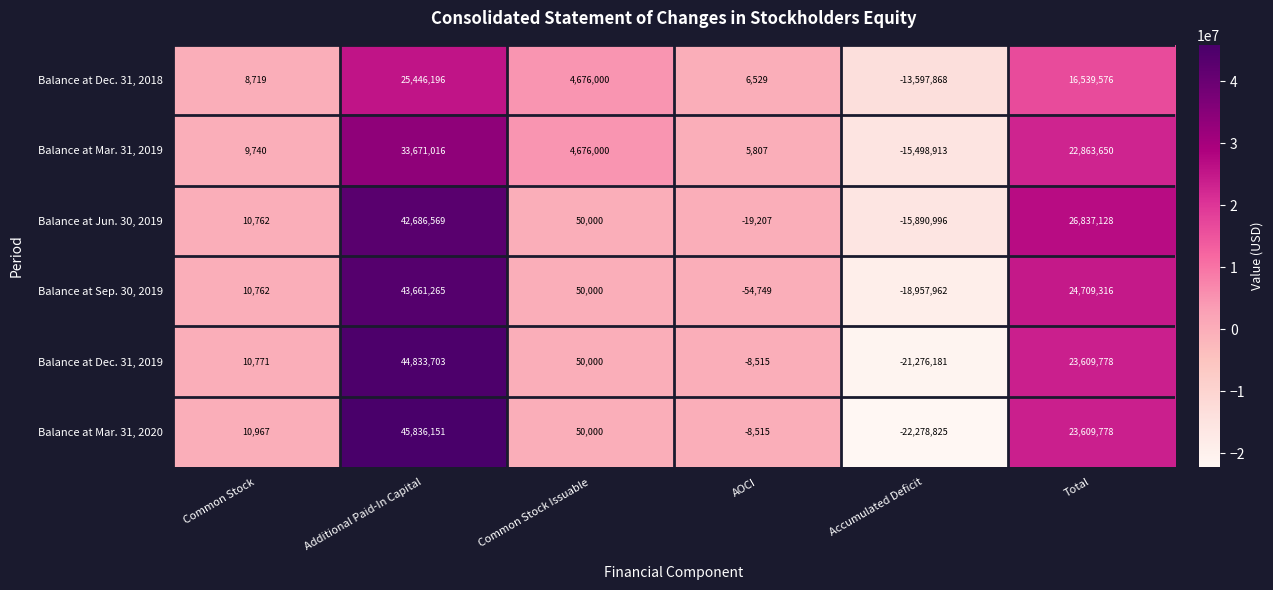

Where is Balance at Jun. 30, 2019 nearest to the value 13397786?

Common Stock Issuable